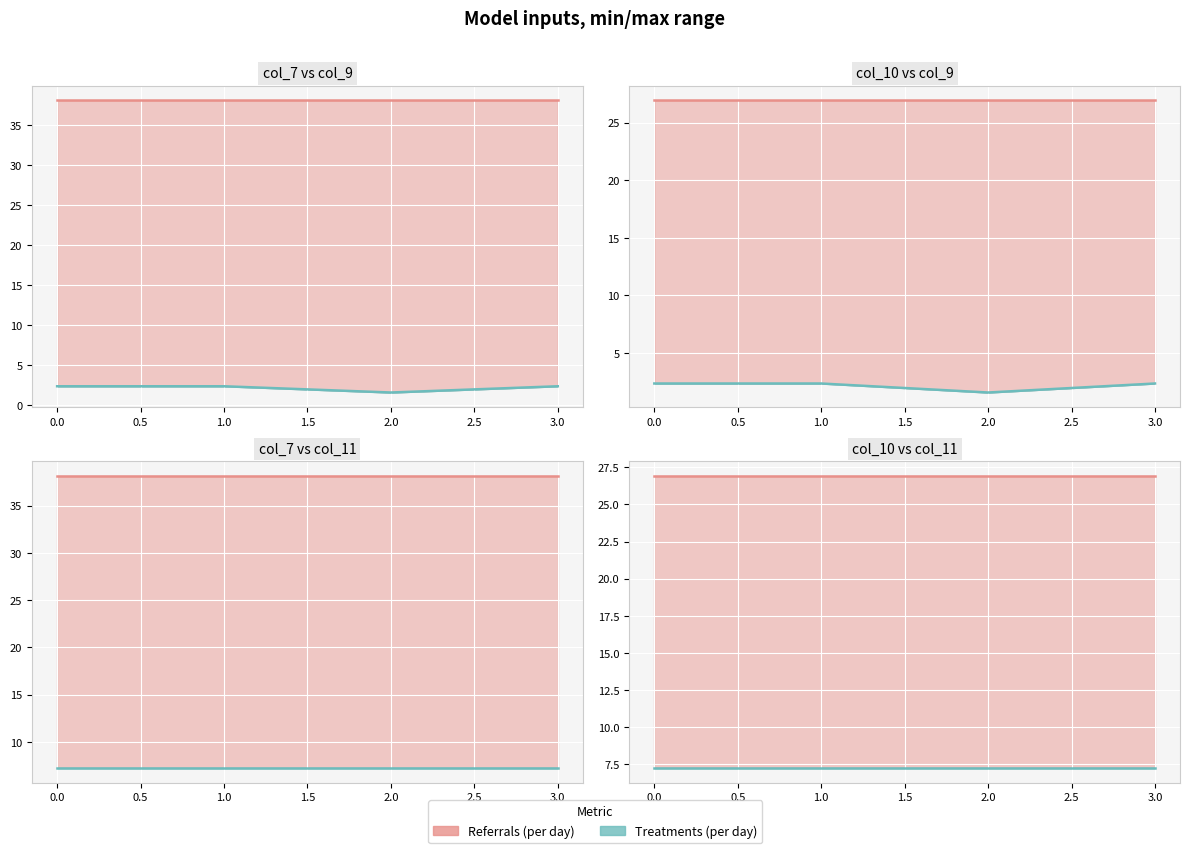

Rank the series at 3.0 from highest to lowest value.

Referrals (per day), Treatments (per day)